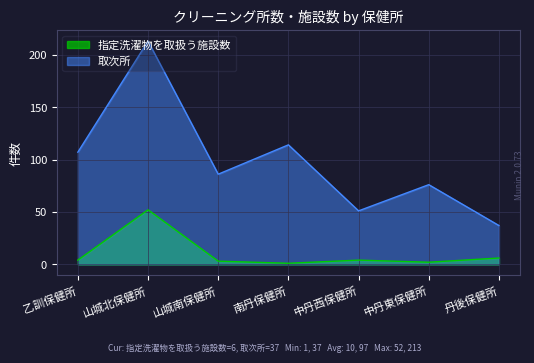

What is the label of the 1st point from the left?

乙訓保健所